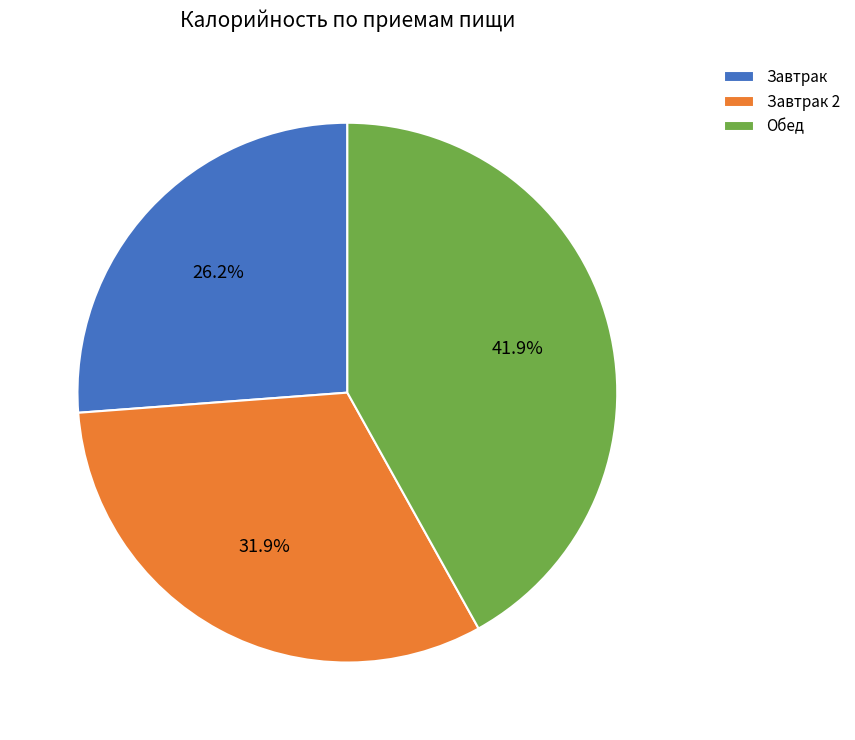

What is the ratio of the value at Завтрак 2 to the value at Обед?

0.8